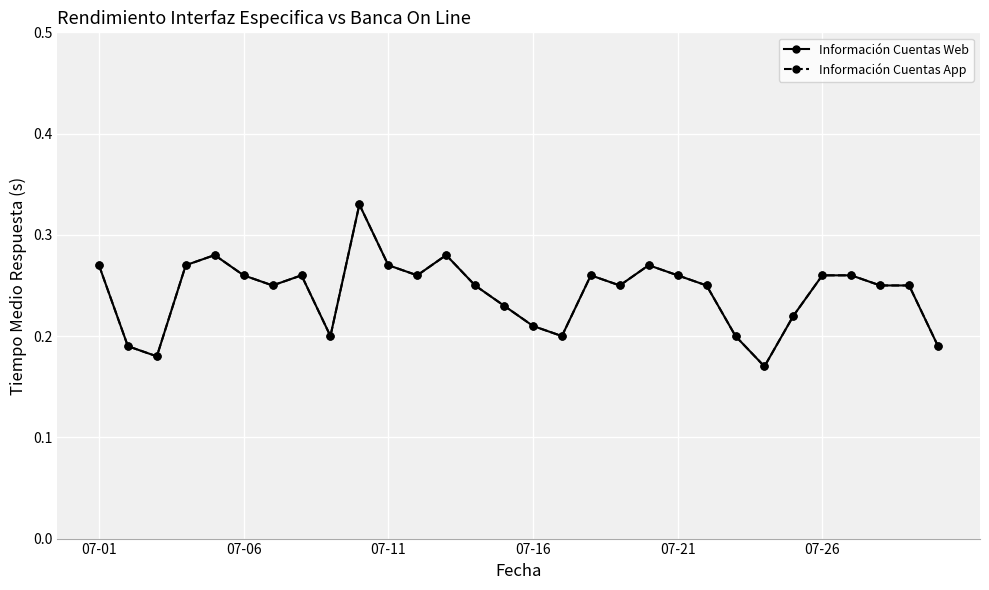

What is the difference between the maximum and second lowest values in the Información Cuentas App series?

0.2